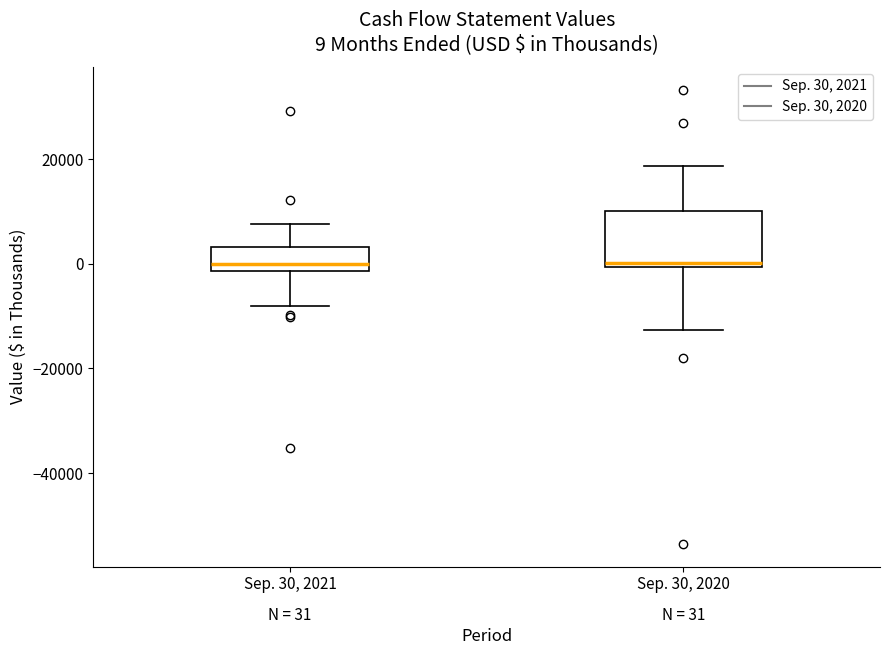

Which box is the tallest, from its lower edge to its upper edge?

Sep. 30, 2020